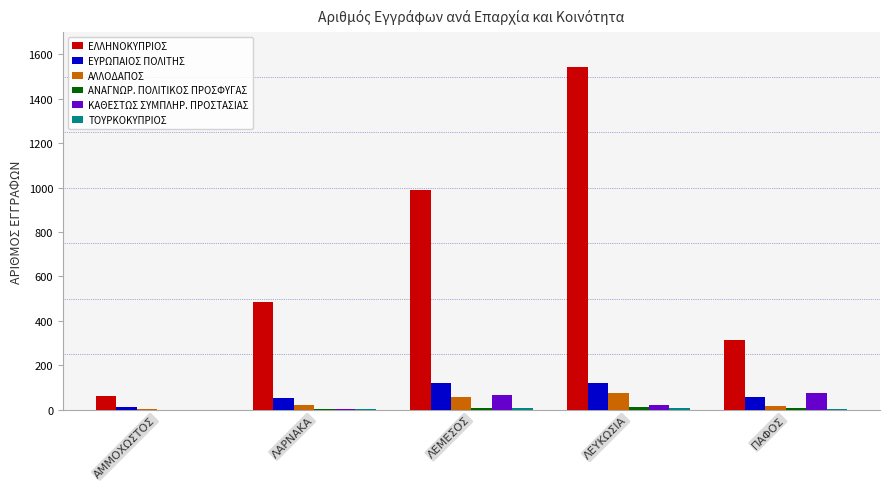

What is the maximum value shown in the chart?

1541